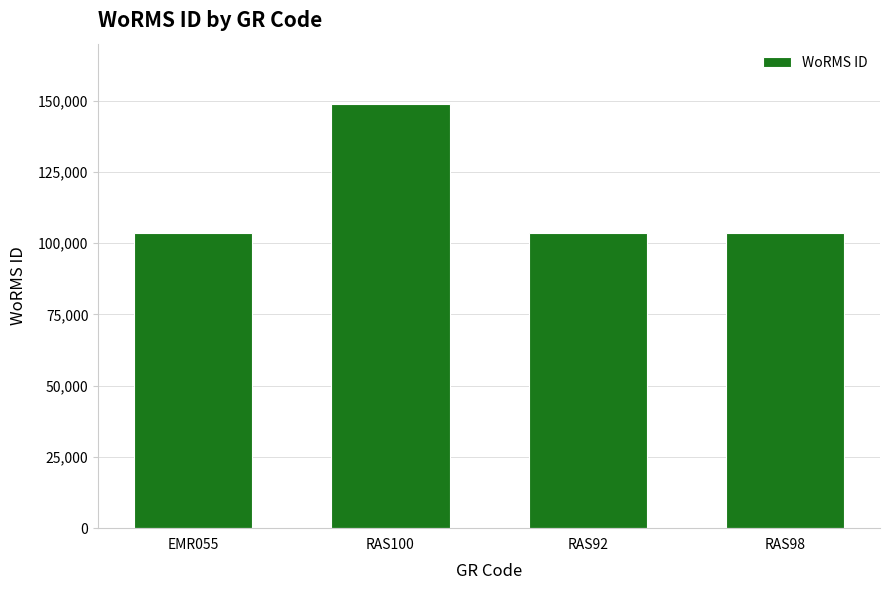

The chart shows a value of 103471 at EMR055. True or false?

True